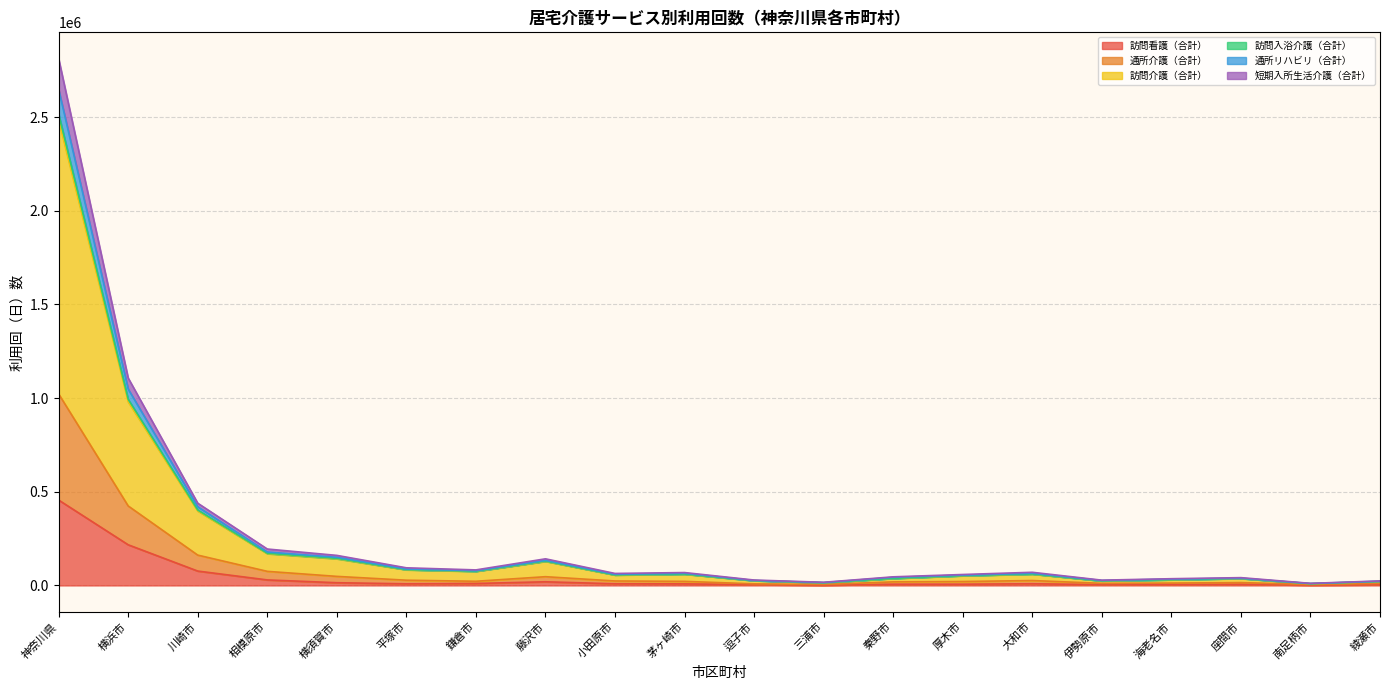

Is it true that 訪問看護（合計） equals 455852 at 神奈川県?

True